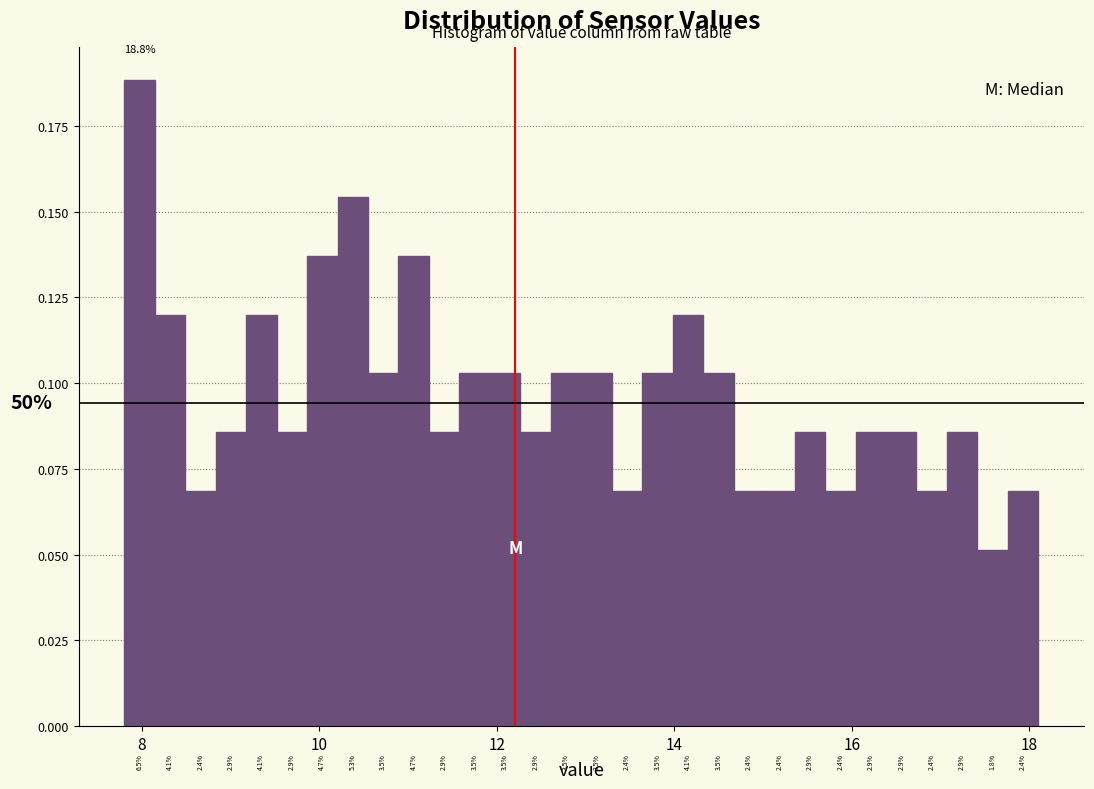

Around what value on the x-axis is the tallest bar? Give the approximate position of its centre, as read against the axis.

8.0